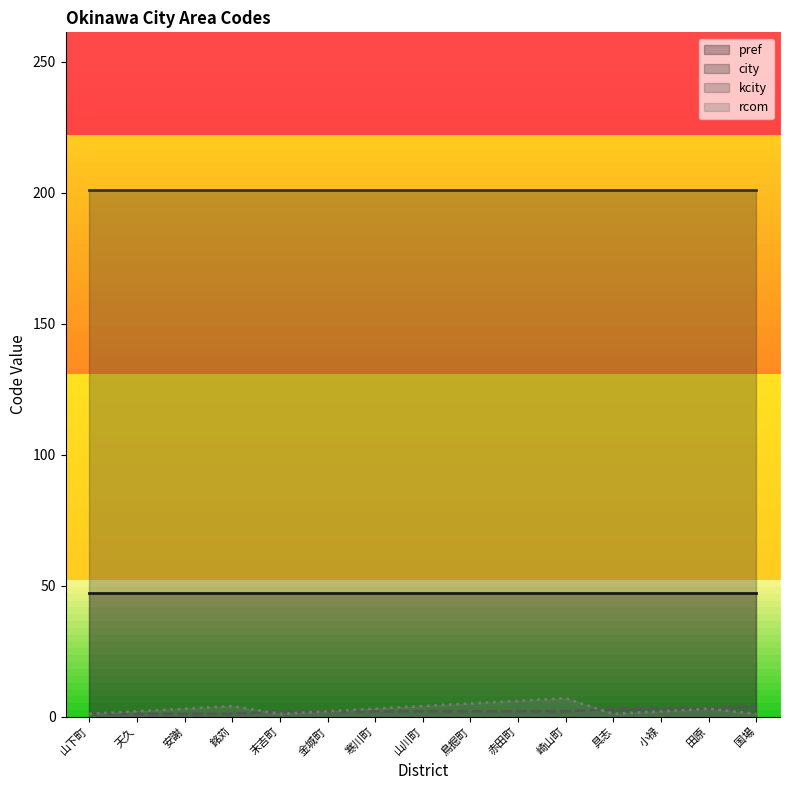

What is the difference between the kcity values at 田原 and 山下町?

2